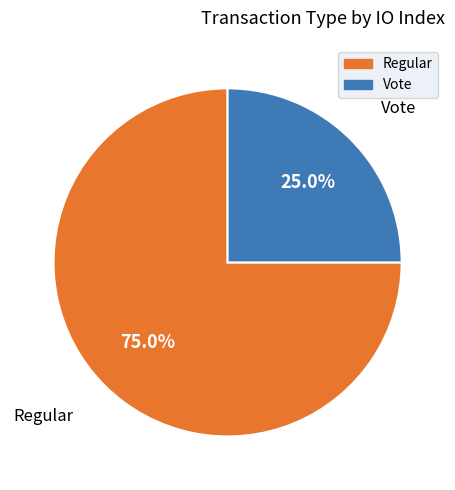

What is the largest slice in the pie chart?

Regular